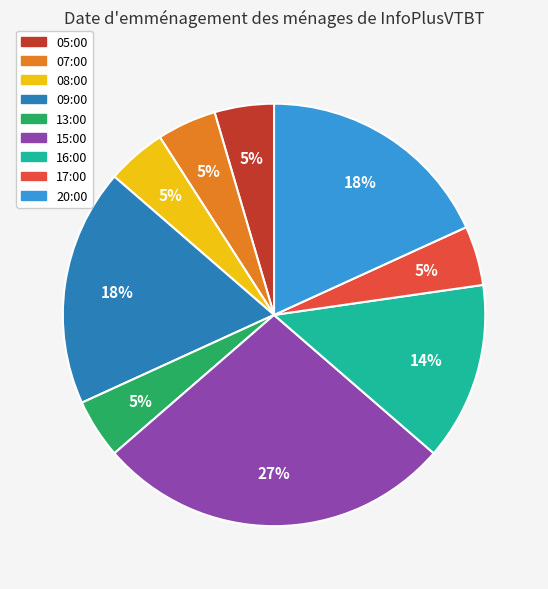

What is the largest slice in the pie chart?

15:00